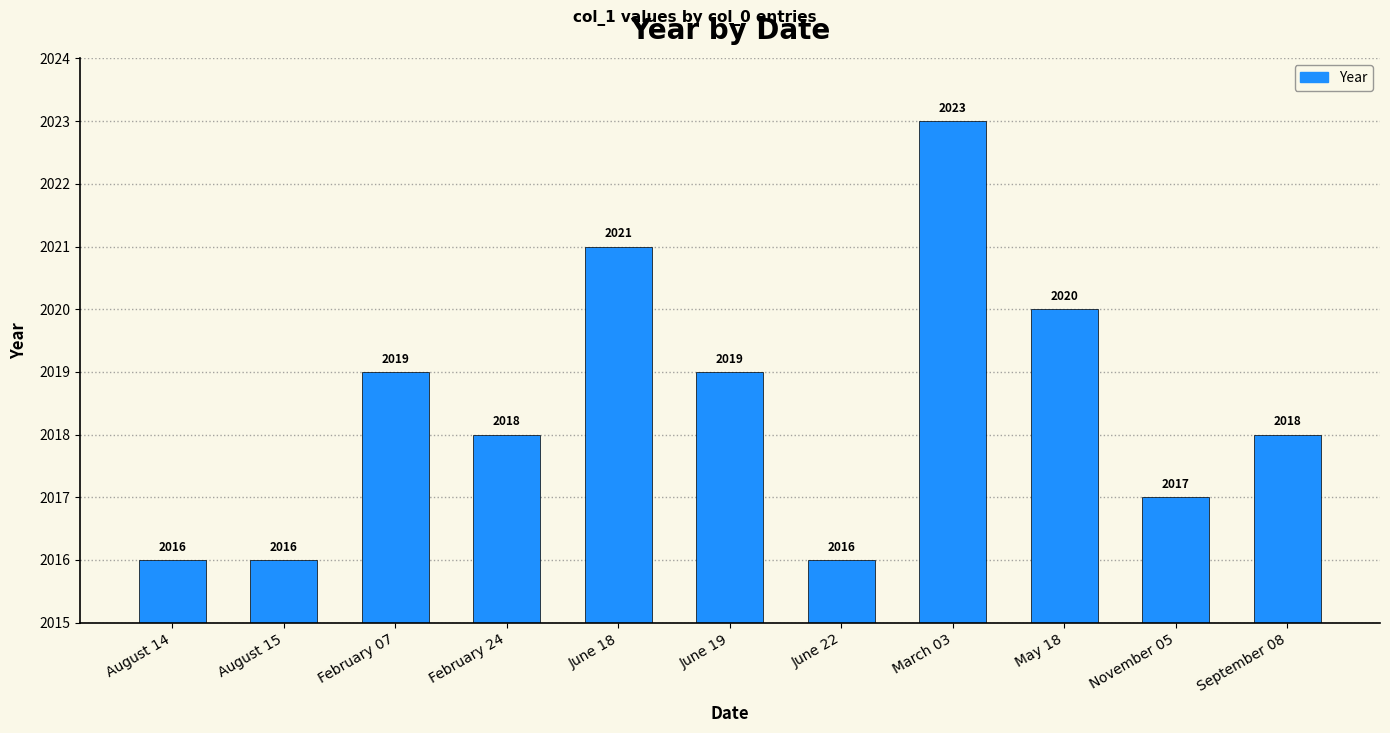

What is the maximum value shown in the chart?

2023